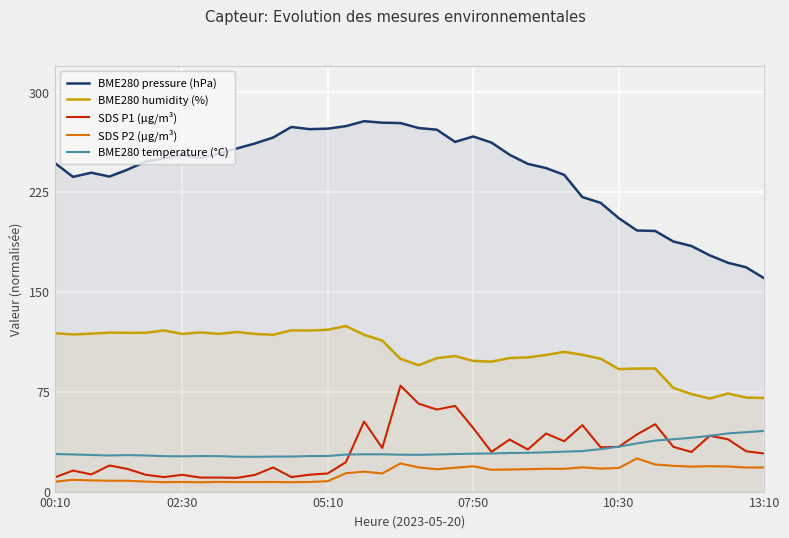

Count the number of categories in the chart.

40